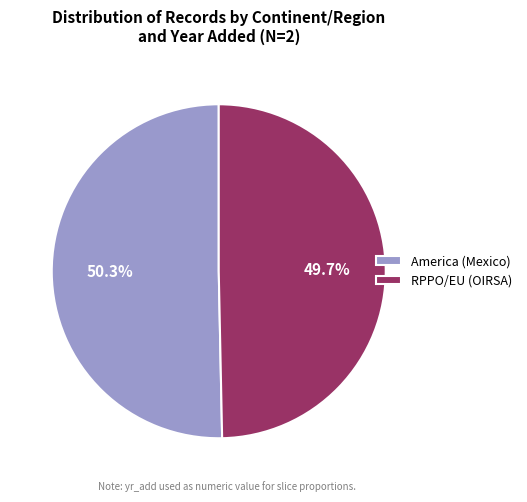

Approximately how many times larger is the value at RPPO/EU (OIRSA) compared to America (Mexico)?

1.0